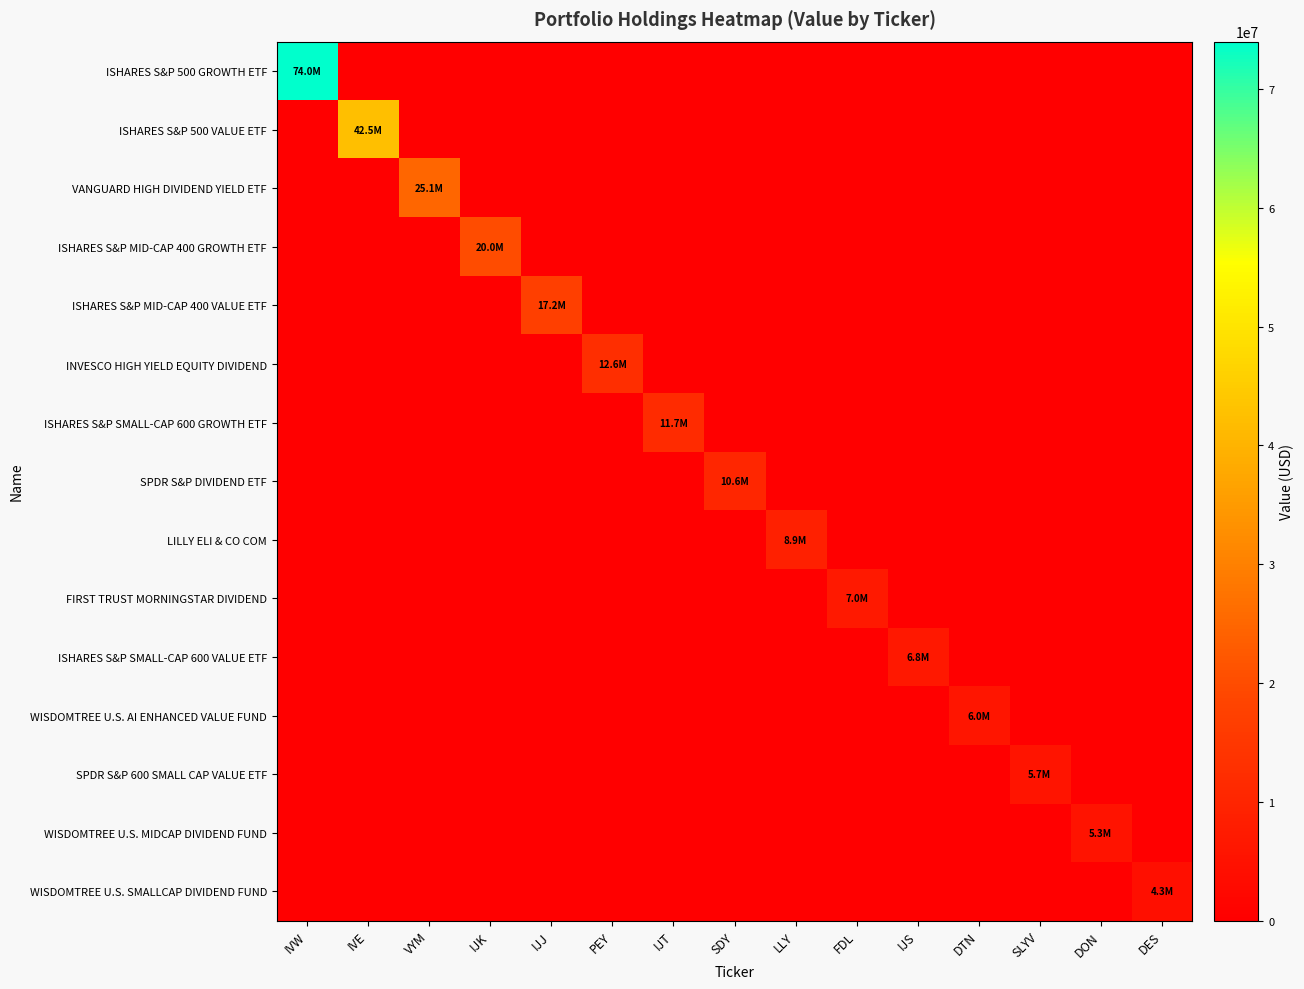

Which series has the largest total across all categories?

ISHARES S&P 500 GROWTH ETF